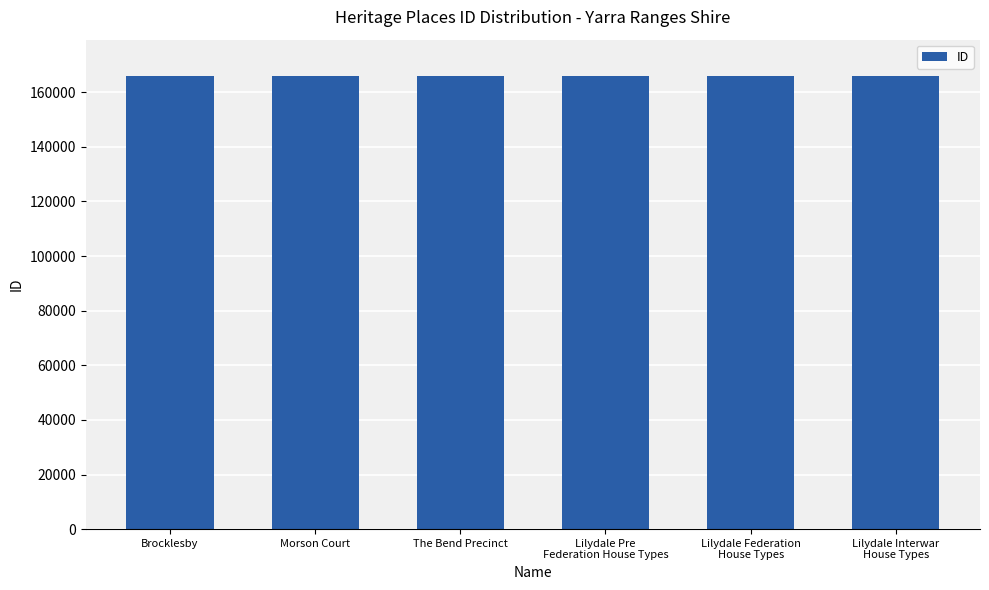

What is the sum of the values at Morson Court and Brocklesby?

331809